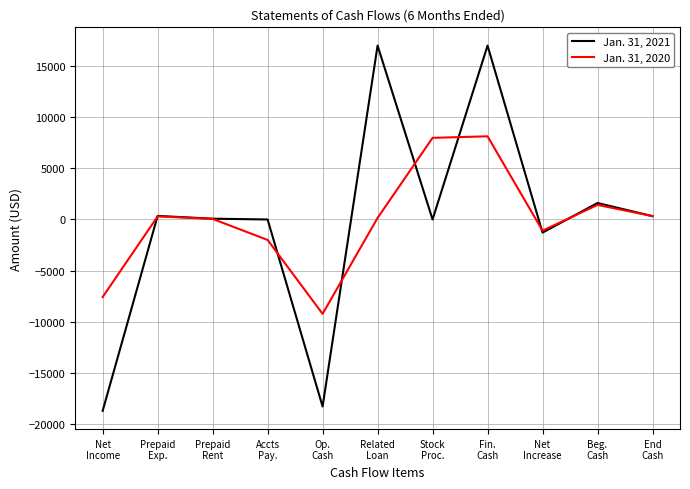

What is the difference between the highest and lowest values at Accts
Pay.?

2000